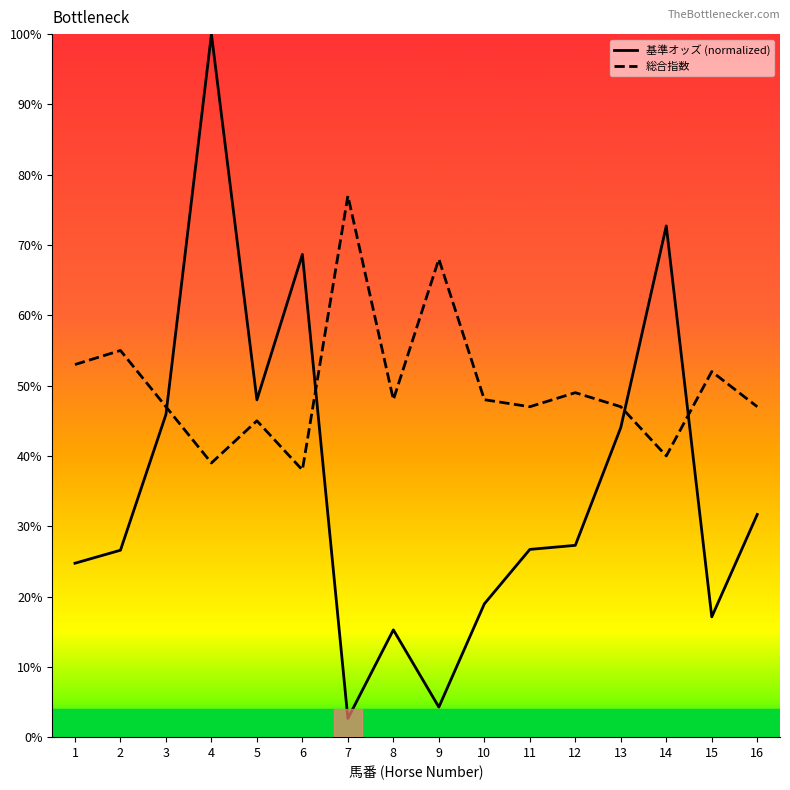

True or false: 基準オッズ (normalized) and 総合指数 cross at least once.

True